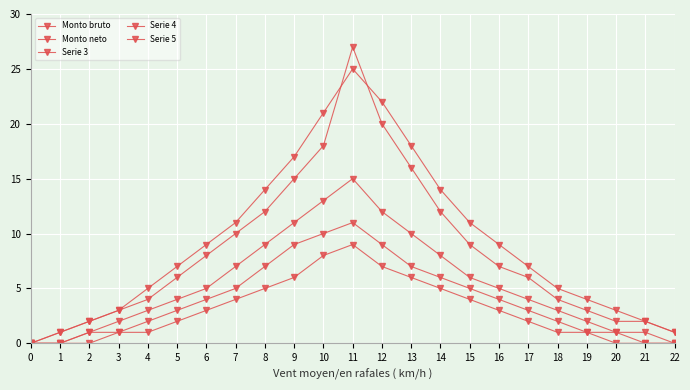

What is the spread (max minus min) of values at 2?

2